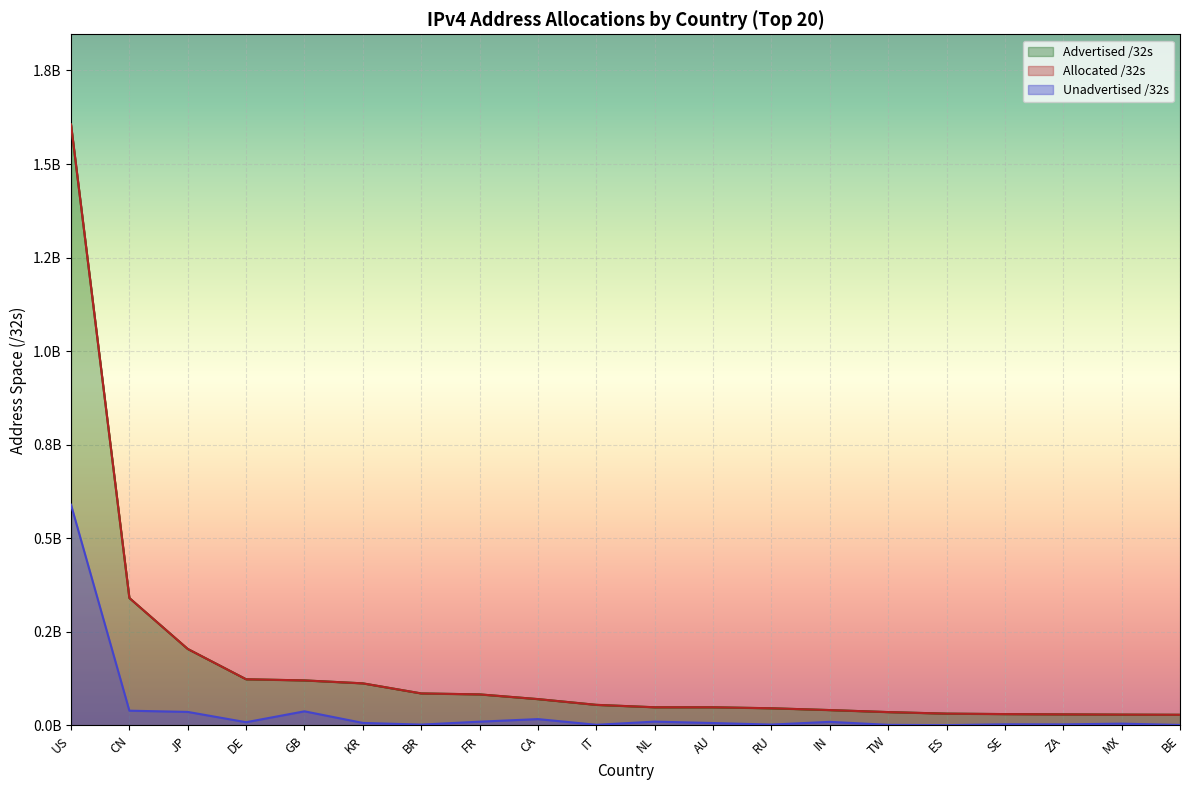

Rank the categories by Allocated /32s value from lowest to highest.

BE, MX, ZA, SE, ES, TW, IN, RU, AU, NL, IT, CA, FR, BR, KR, GB, DE, JP, CN, US